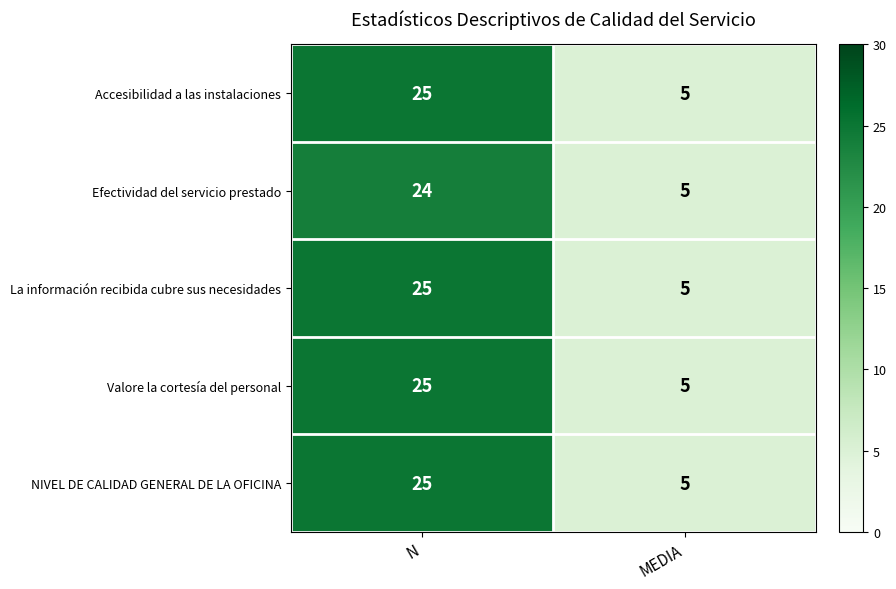

What is the sum of the Efectividad del servicio prestado values at N and MEDIA?

29